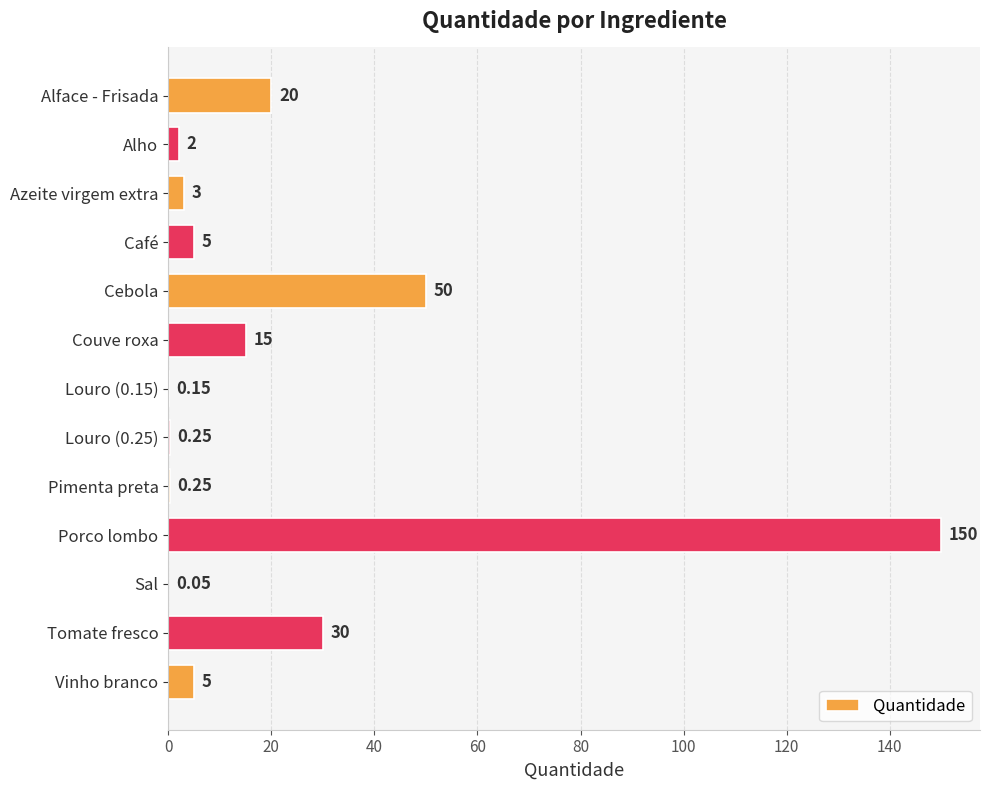

Where is the data nearest to the value 75?

Cebola